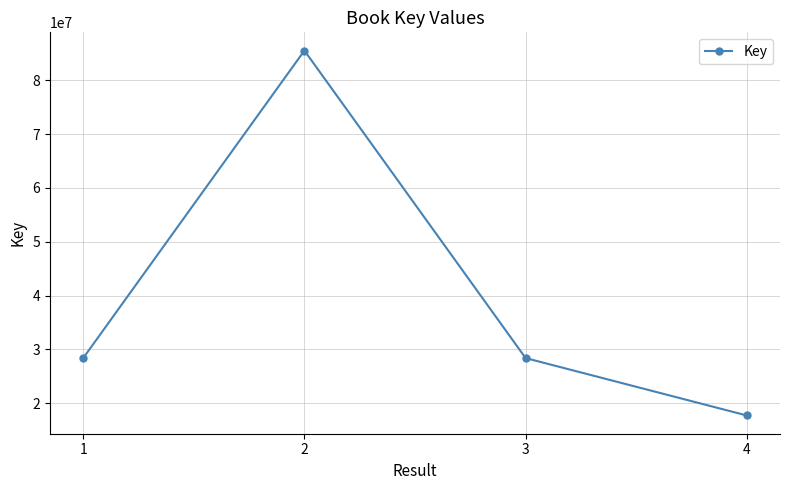

What is the maximum value shown in the chart?

85512364